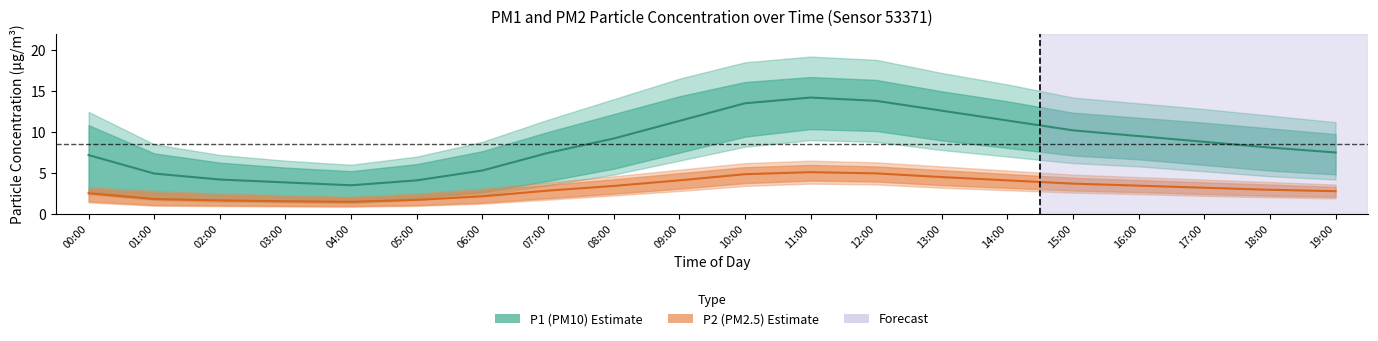

What is the average value of the P1 (PM10) estimate series?

8.5